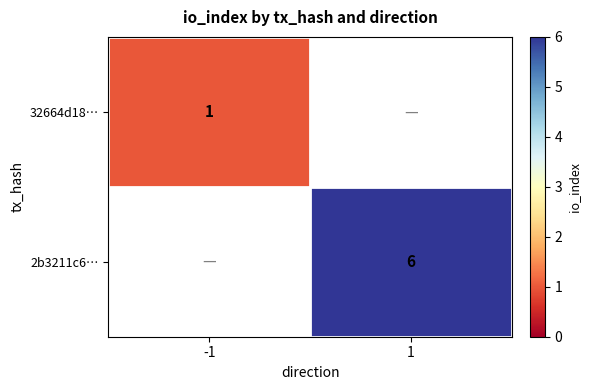

True or false: 32664d18… has a value of 1 at -1.

True